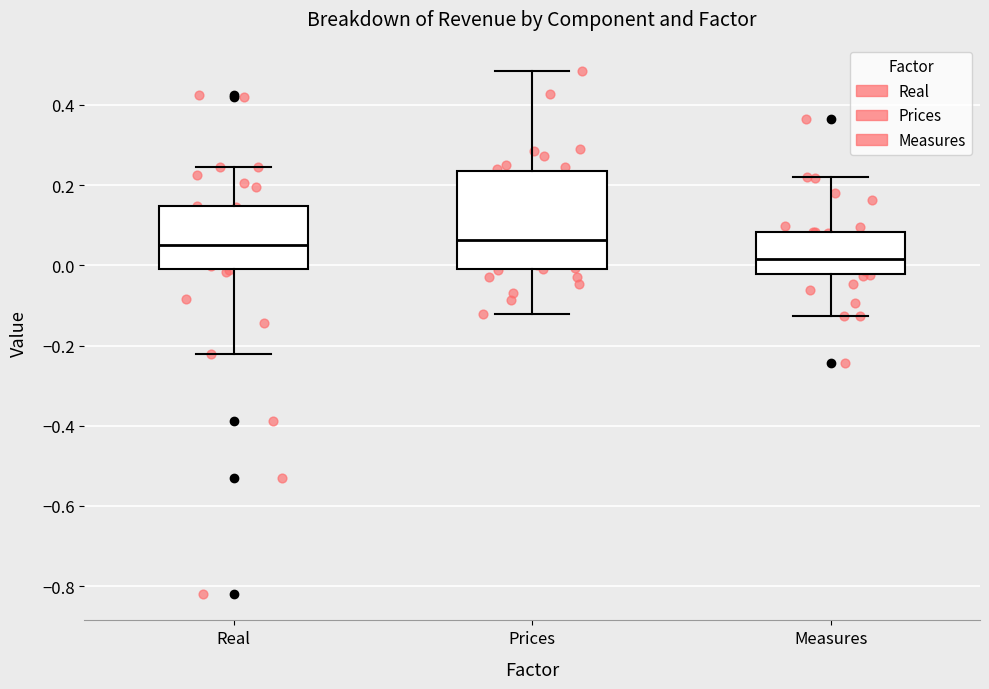

Where does the upper whisker of the box for Prices end on the y-axis? The values are not printed on the chart, so give them approximately, as read against the axis.

0.48